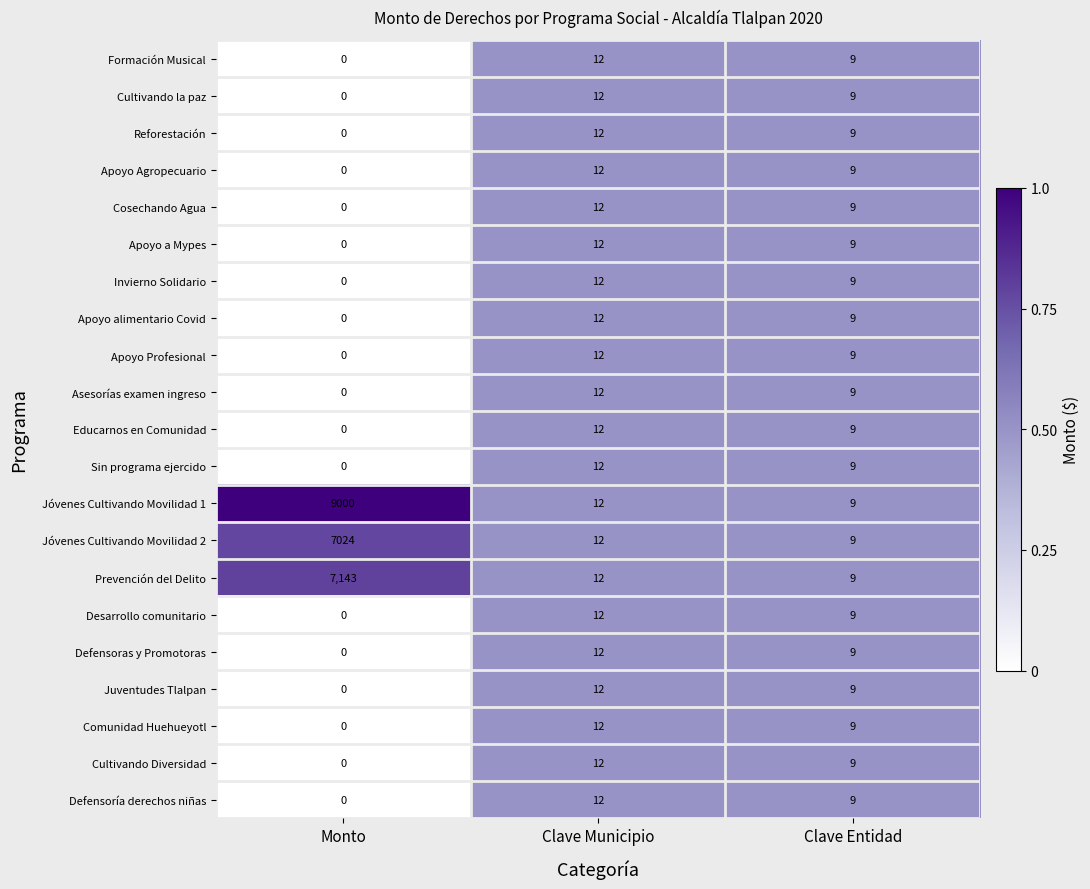

True or false: Educarnos en Comunidad has a value of 8 at Clave Municipio.

False